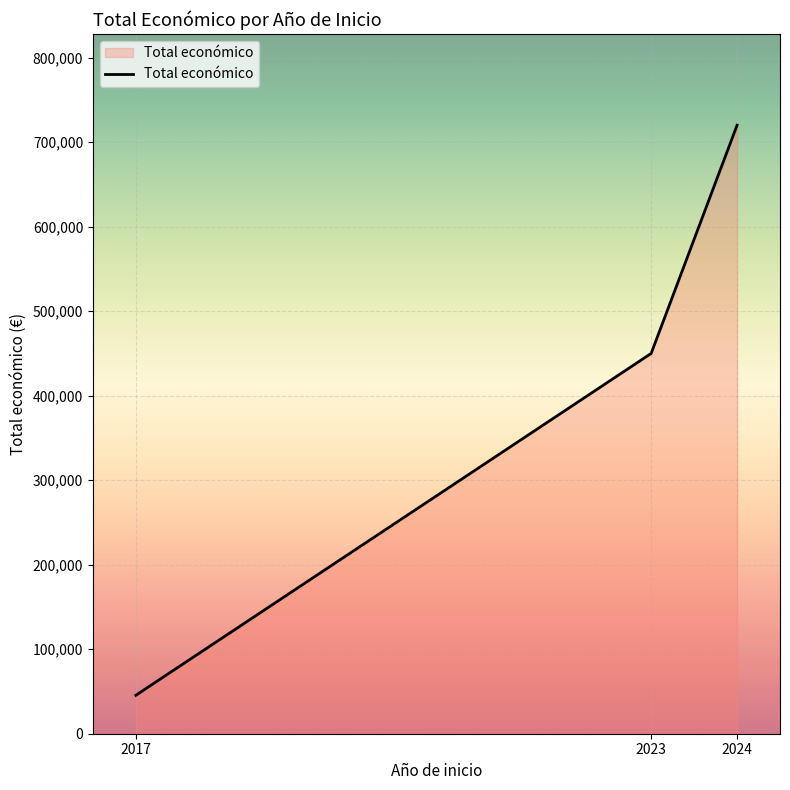

What is the minimum value shown in the chart?

45482